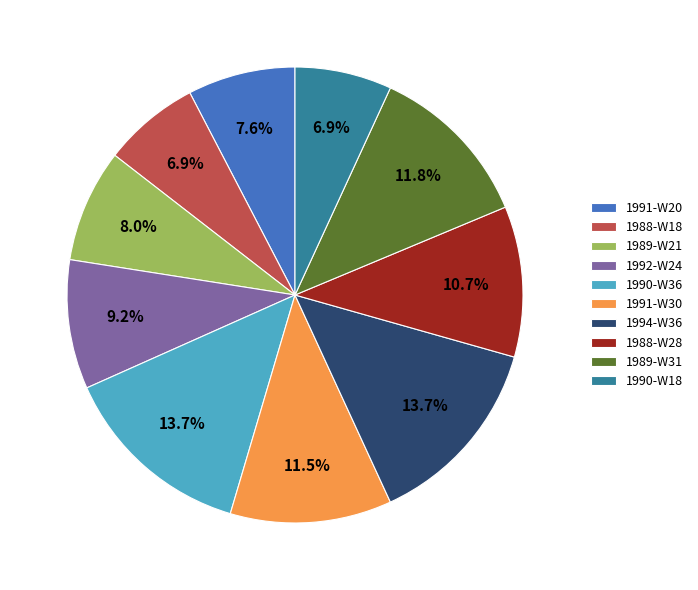

Count the number of slices in the pie.

10